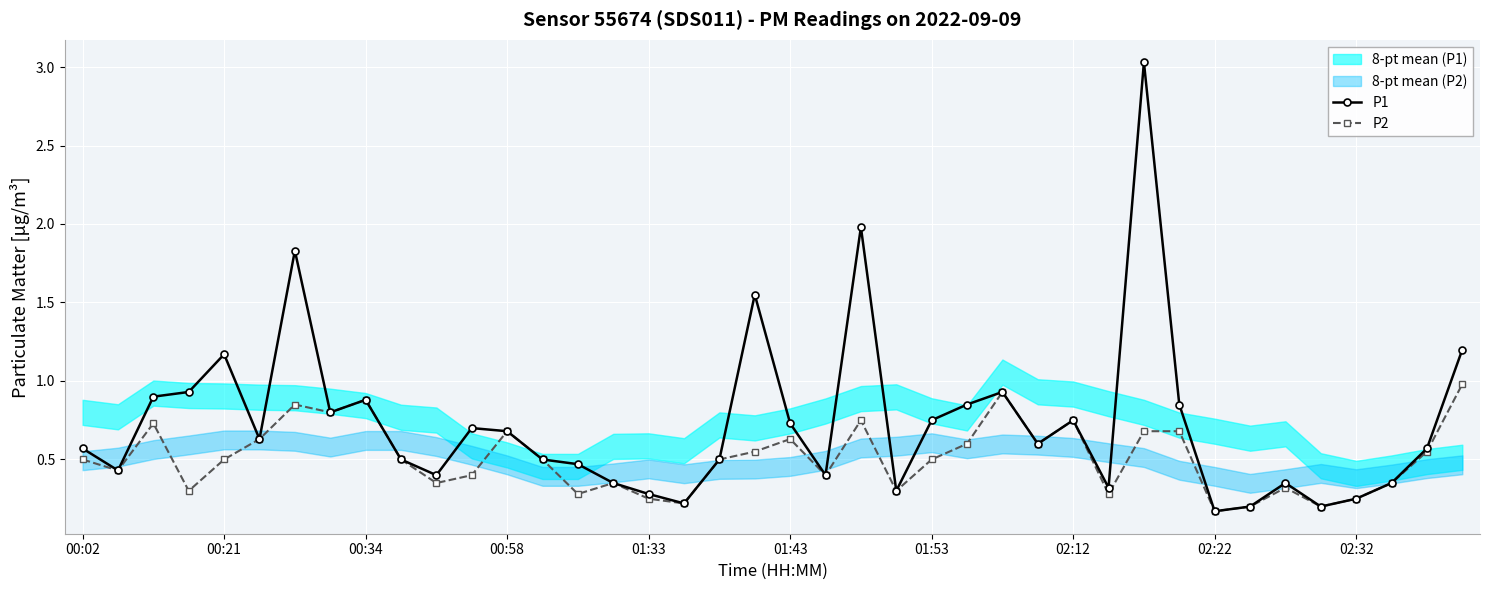

True or false: P1 has more than 1 interior local peaks.

True